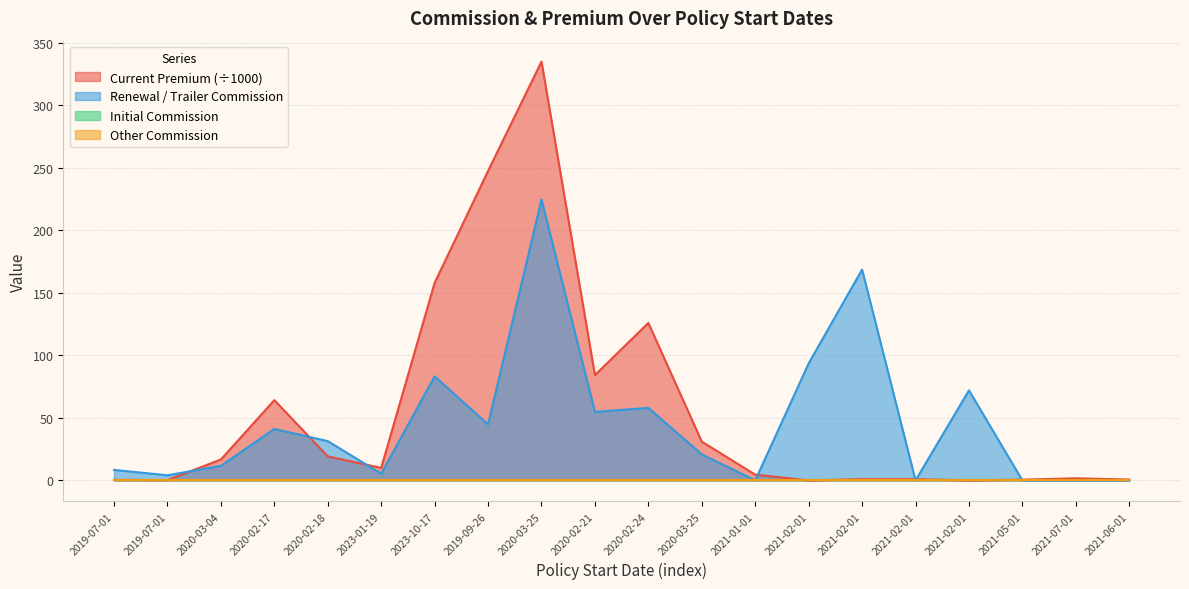

At which label does Current Premium first exceed 10?

2020-03-04